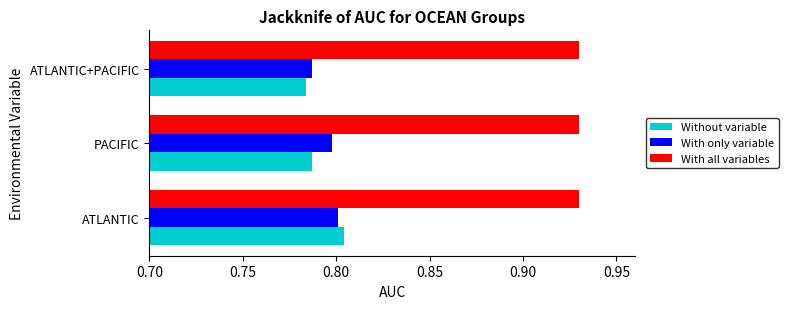

At which category is the sum across all series the highest?

ATLANTIC